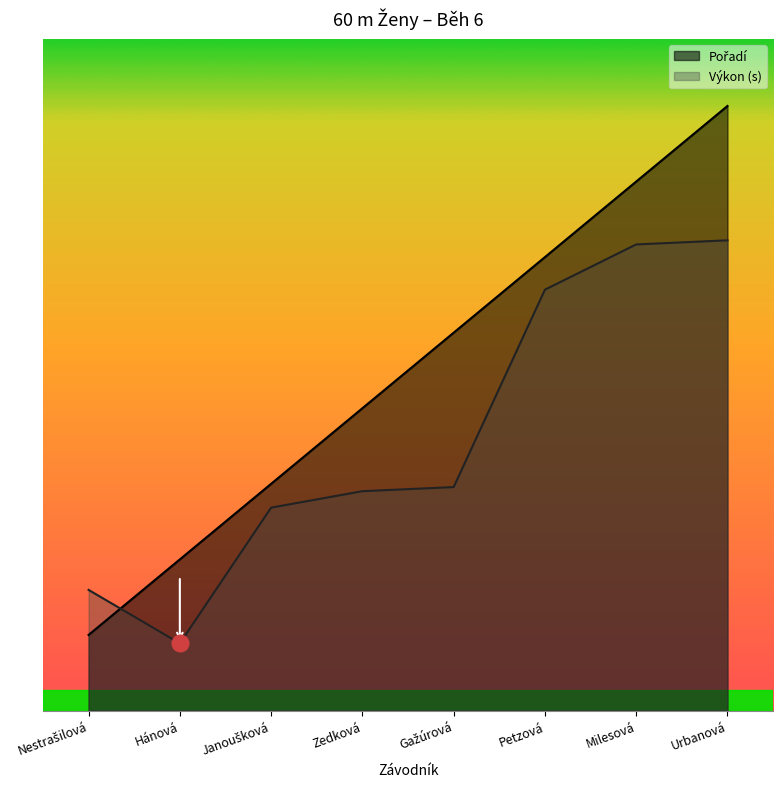

At which category does Výkon reach its first local valley?

Hánová